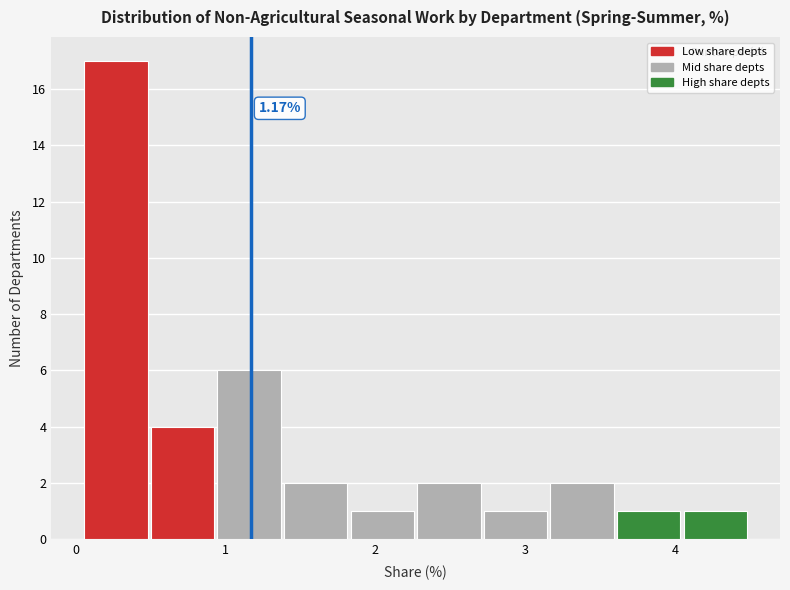

Over which range of the x-axis is the bar tallest?

0.1 to 0.5